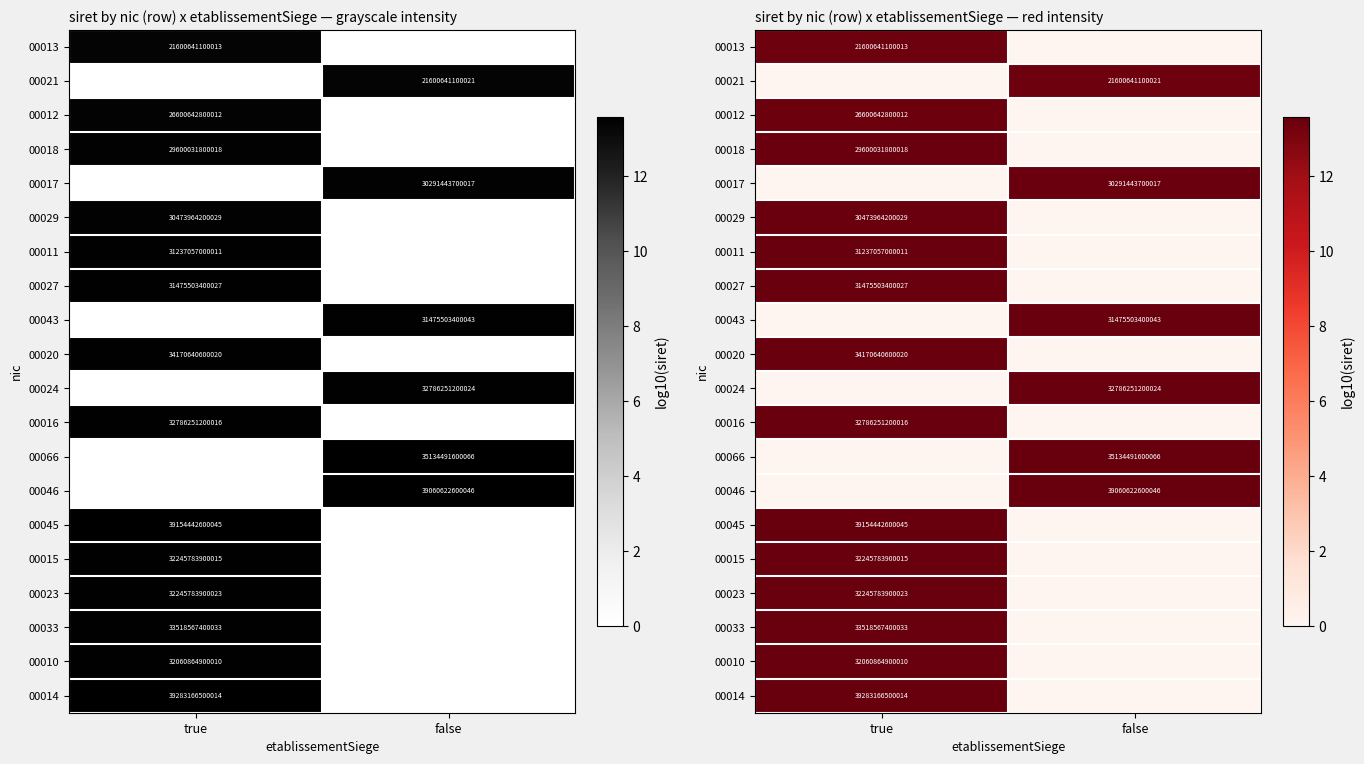

Which has a higher value, true or false?

true